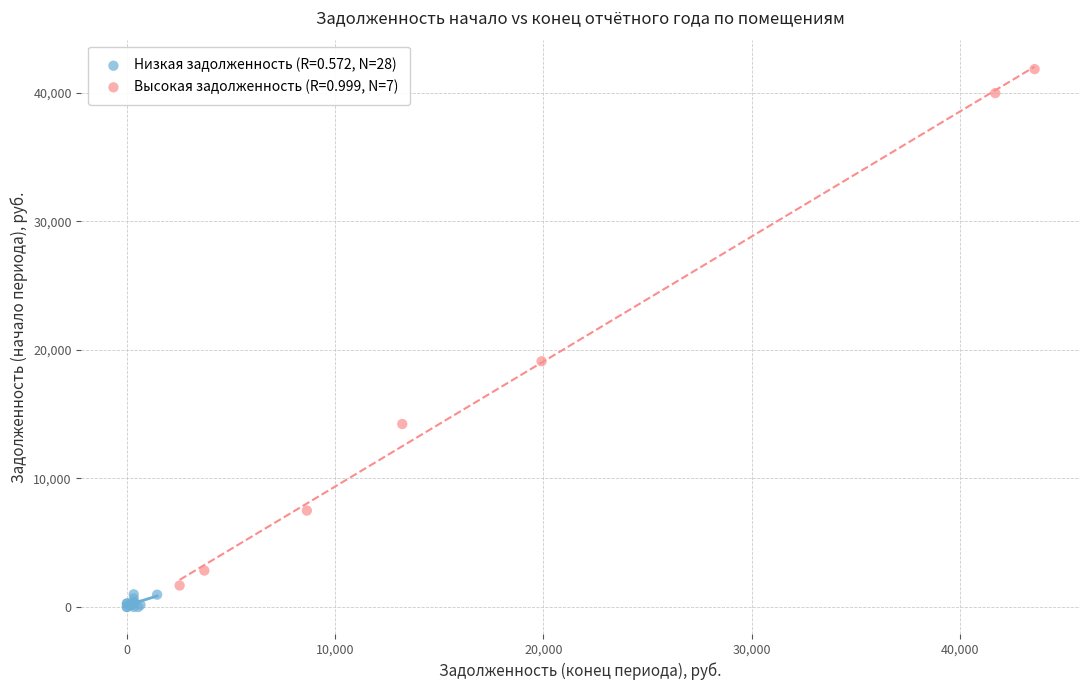

Which series has the largest Y range (max minus min)?

Высокая задолженность (R=0.999, N=7)